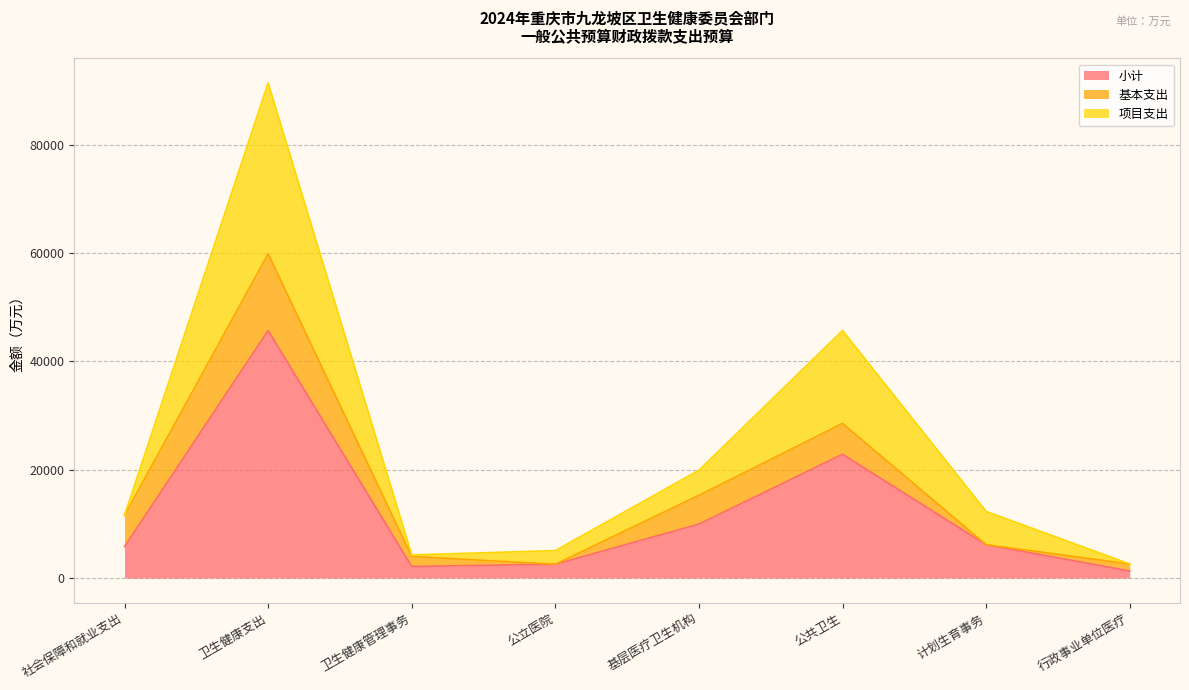

Between 行政事业单位医疗 and 卫生健康管理事务, which is larger?

卫生健康管理事务